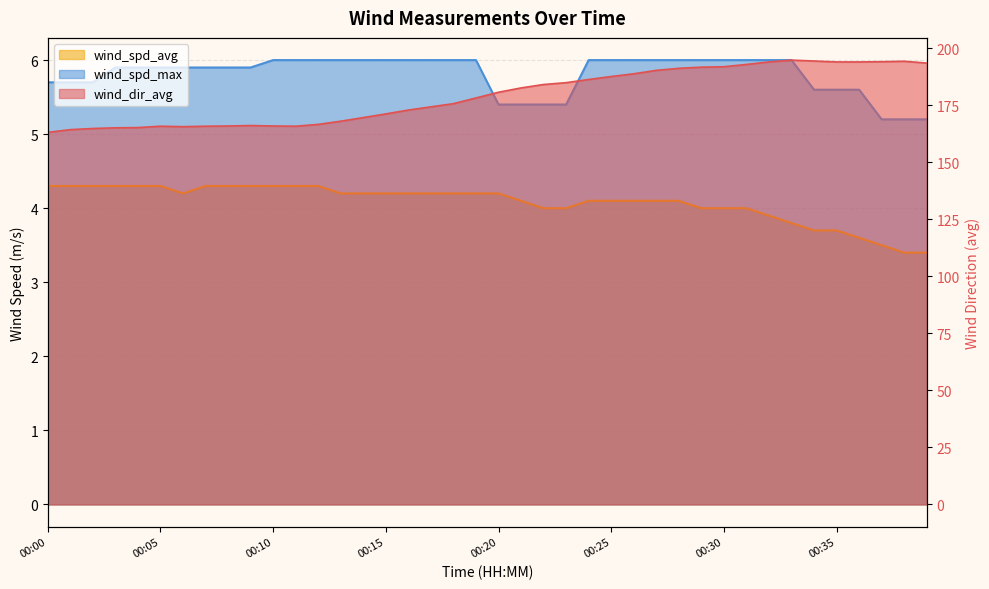

True or false: wind_dir_avg has a value of 166.0 at 00:10.

True